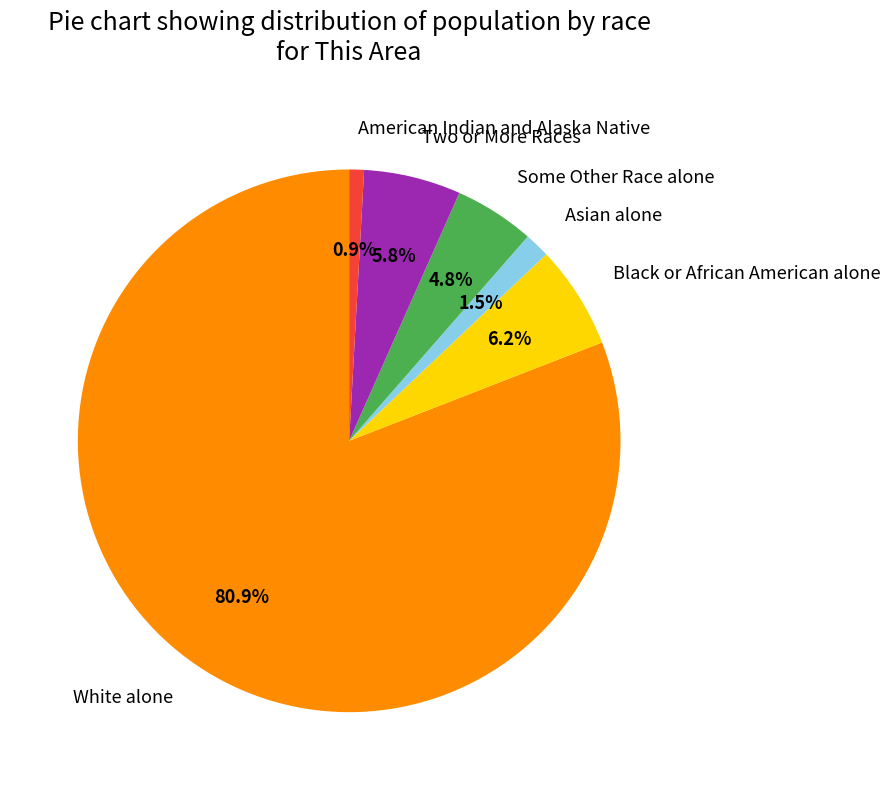

To the nearest percent, what percentage of the pie is Black or African American alone?

6%